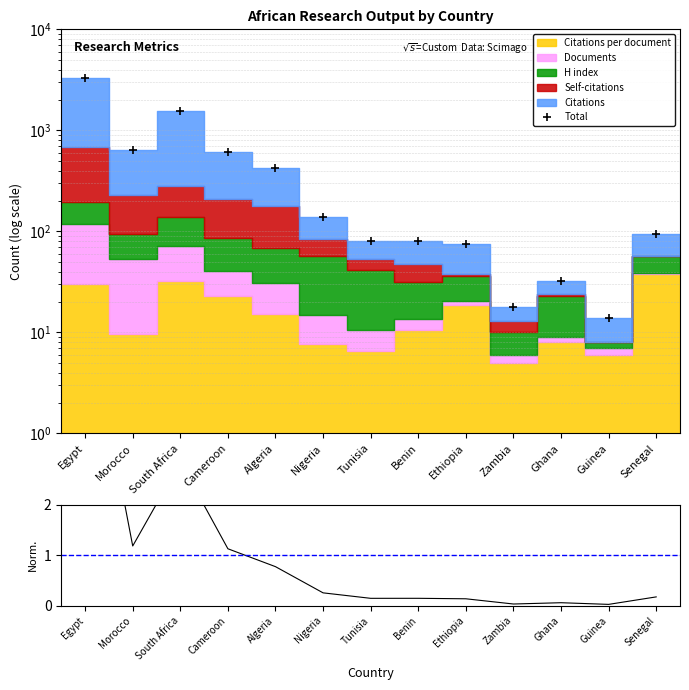

What is the difference between the maximum and second lowest values in the ratio series?

6.1